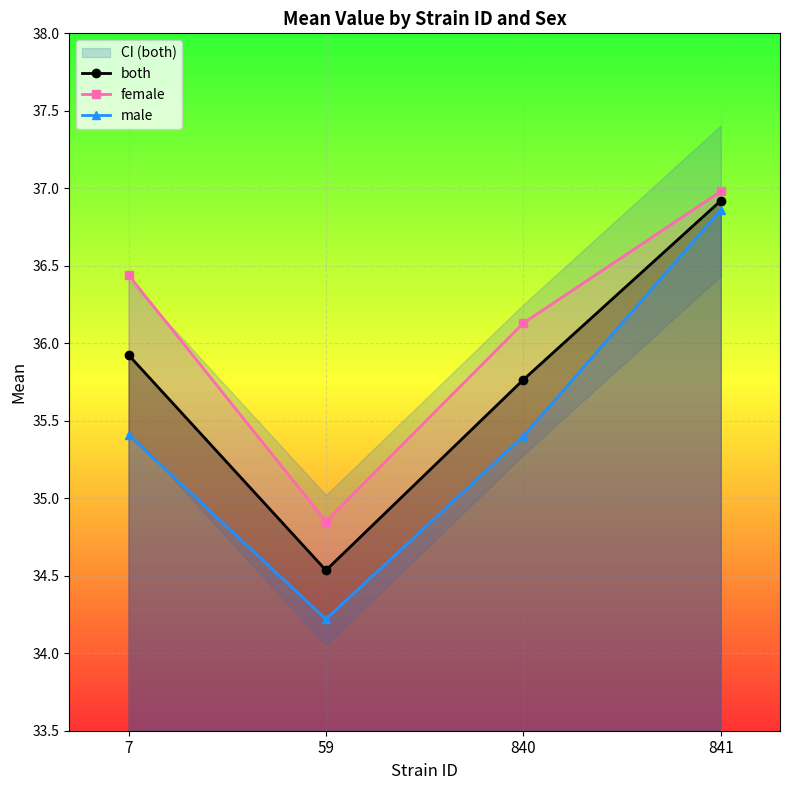

What is the average value of the female series?

36.1